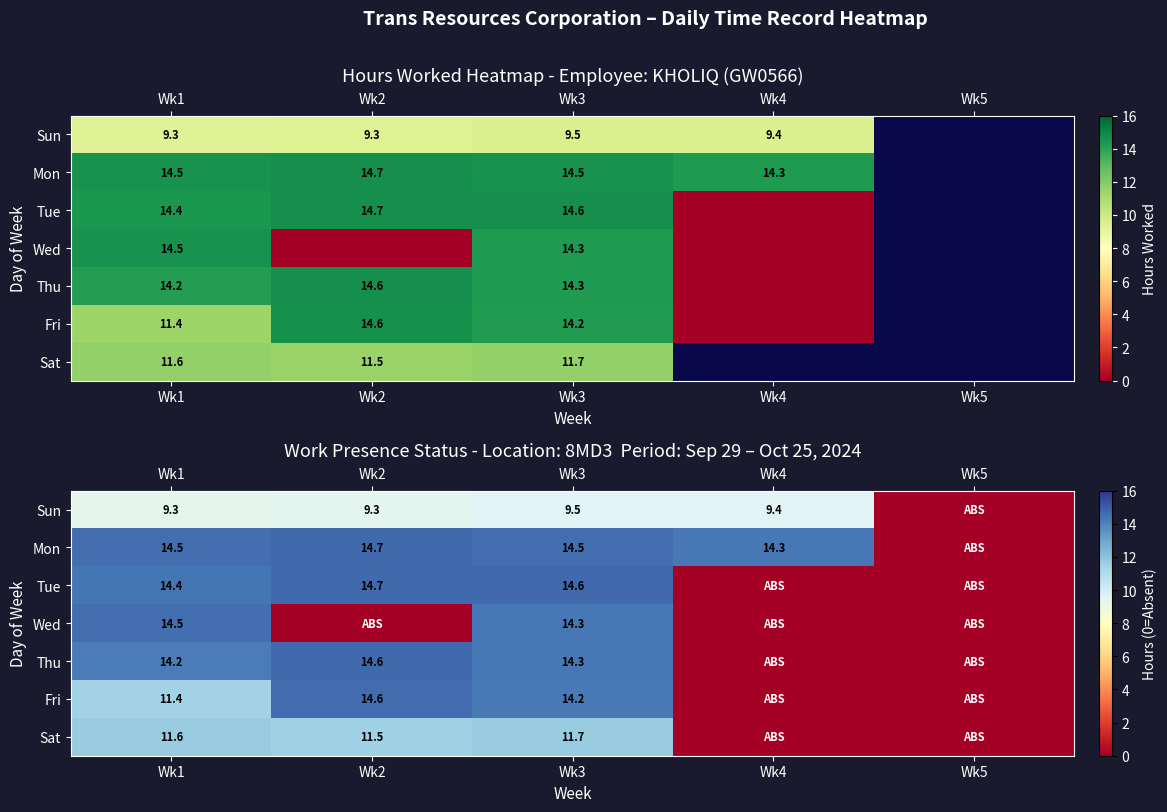

The Tue series shows 0.0 at Wk4. True or false?

True